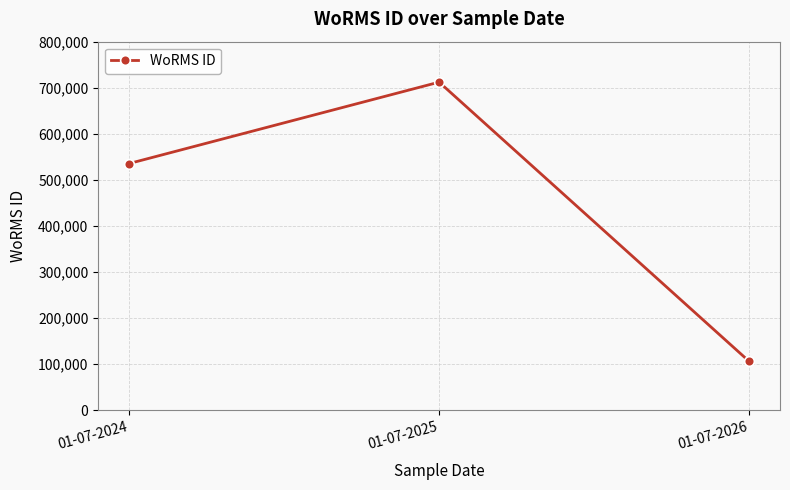

Does the chart have visible grid lines?

Yes